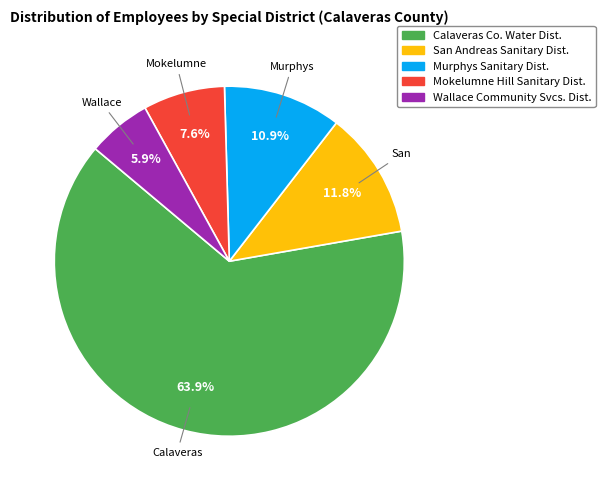

Is there a majority slice in this chart?

Yes